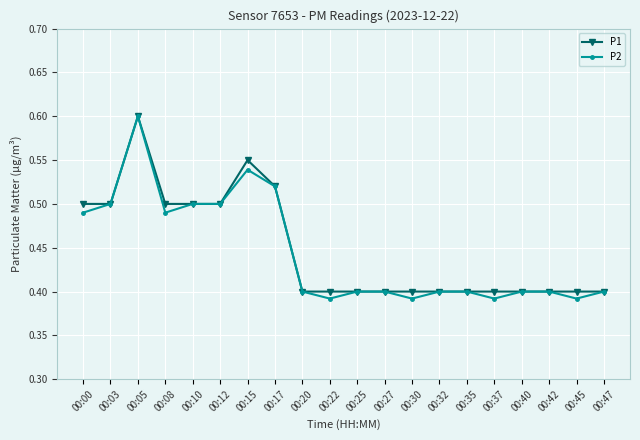

Count the P1 values in the range 0 to 1.

20